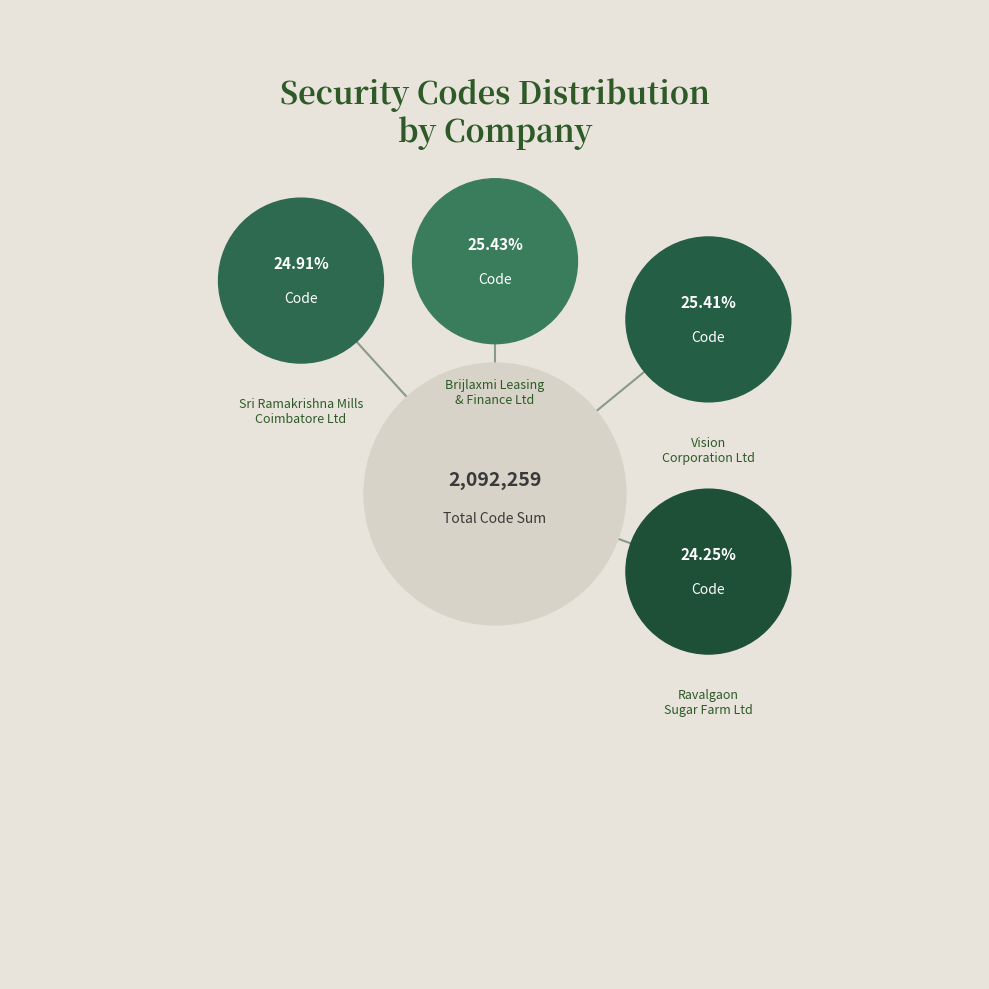

Is it true that Vision
Corporation Ltd is 25% of the pie?

True